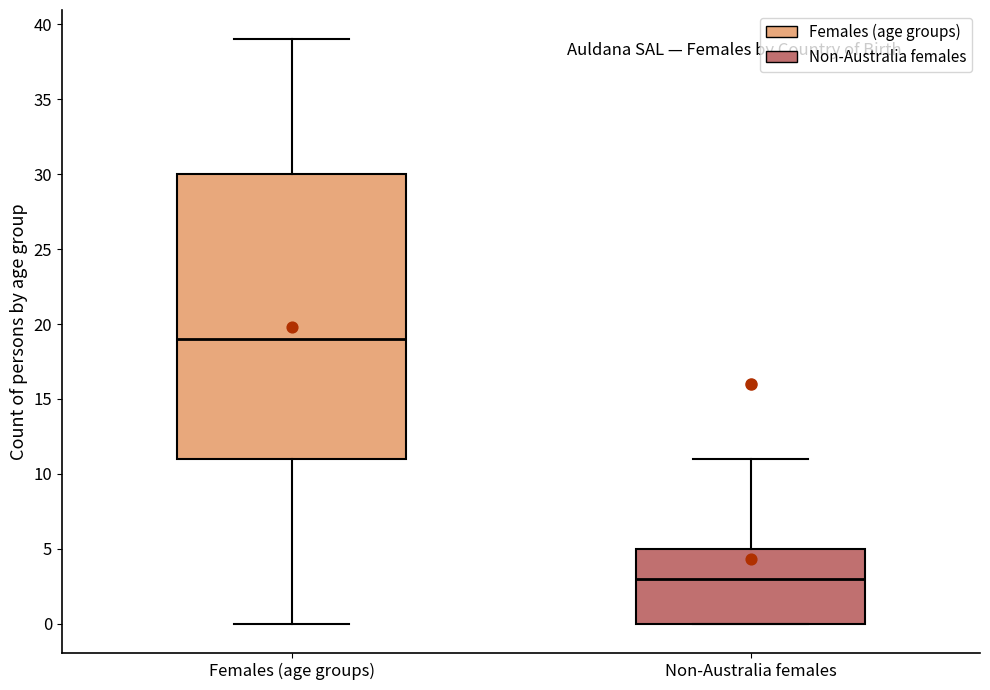

Which box's median line is the highest?

Females (age groups)